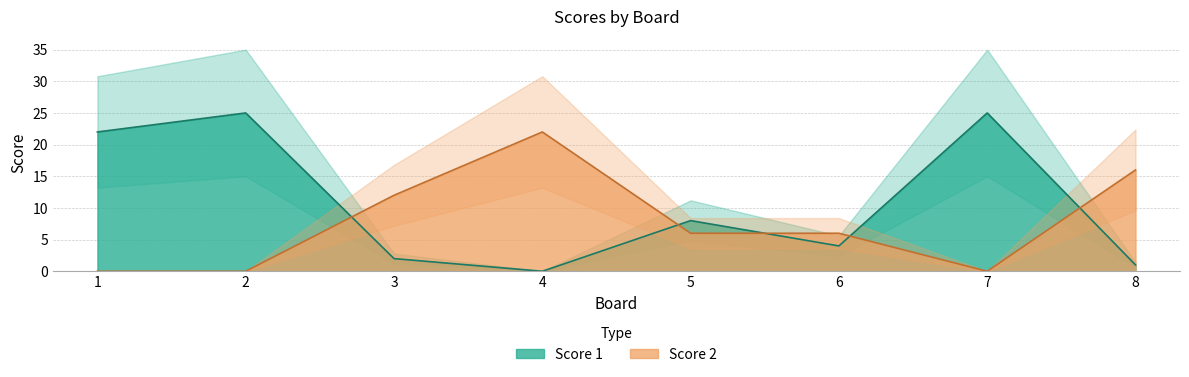

Rank the series by their maximum value, from highest to lowest.

Score 1, Score 2